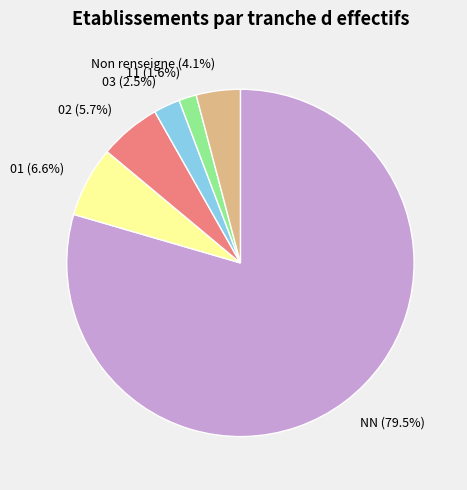

Approximately how many times larger is the value at 03 compared to 01?

0.4